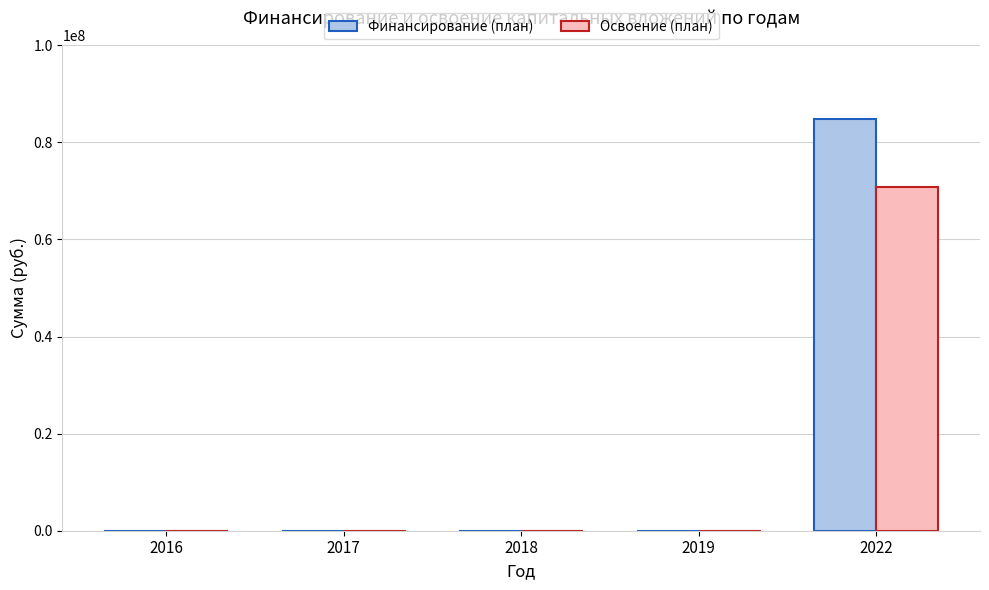

Between 2017 and 2022, which series saw the biggest shift?

Финансирование (план)